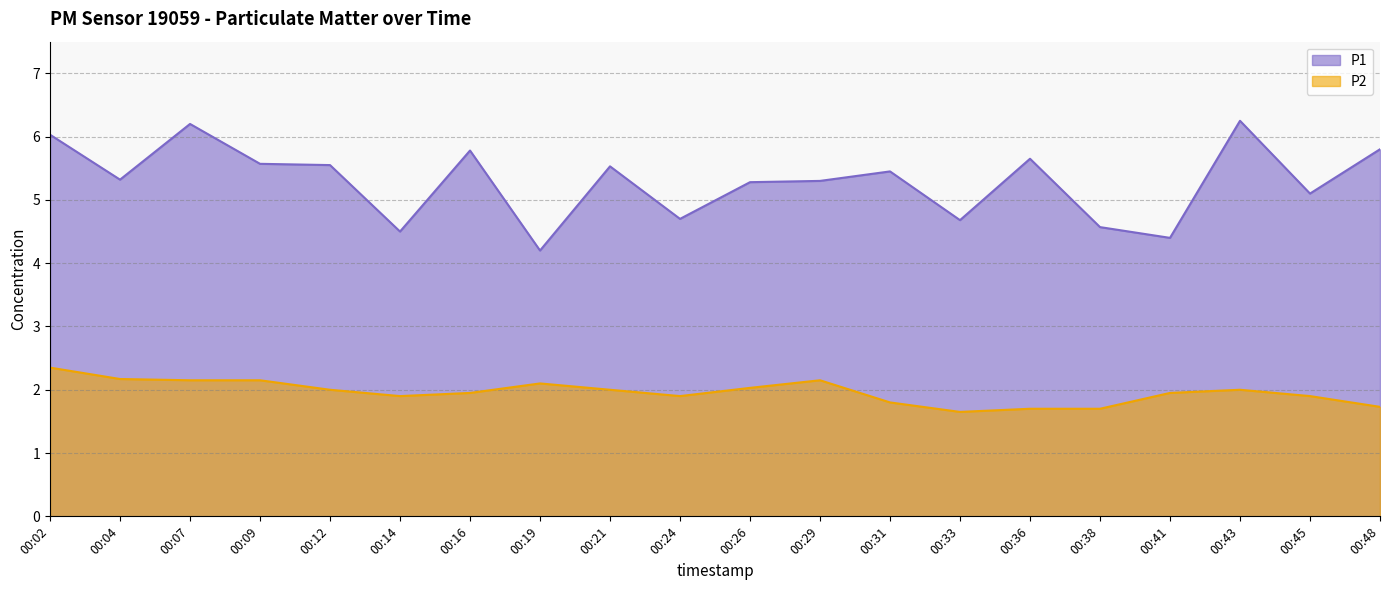

Is it true that P2 equals 1.9 at 00:41?

True